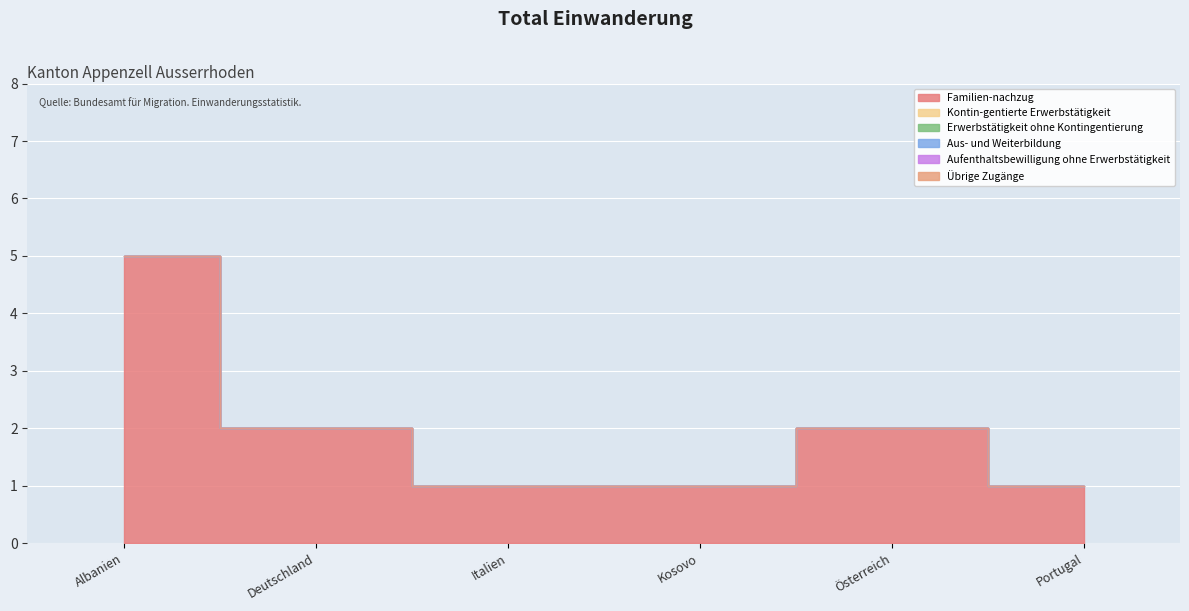

What is the total value across all series at Italien?

1